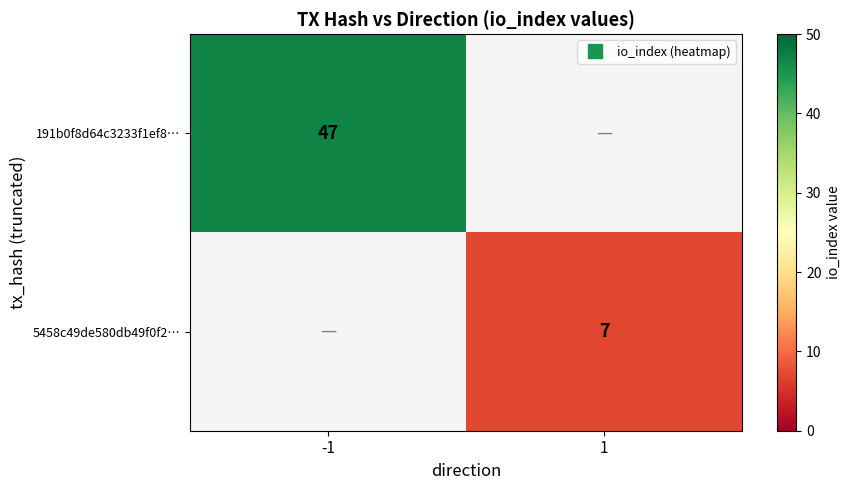

Which category has the highest value in the 5458c49de580db49f0f2… series?

-1